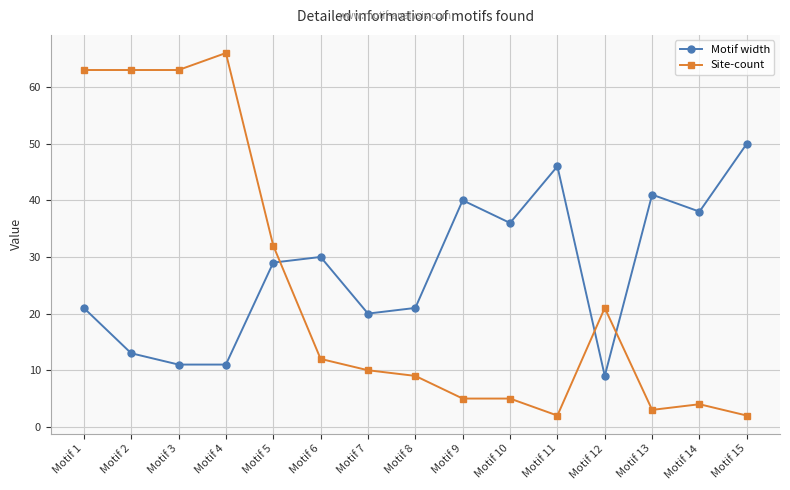

Rank the series by their maximum value, from lowest to highest.

Motif width, Site-count